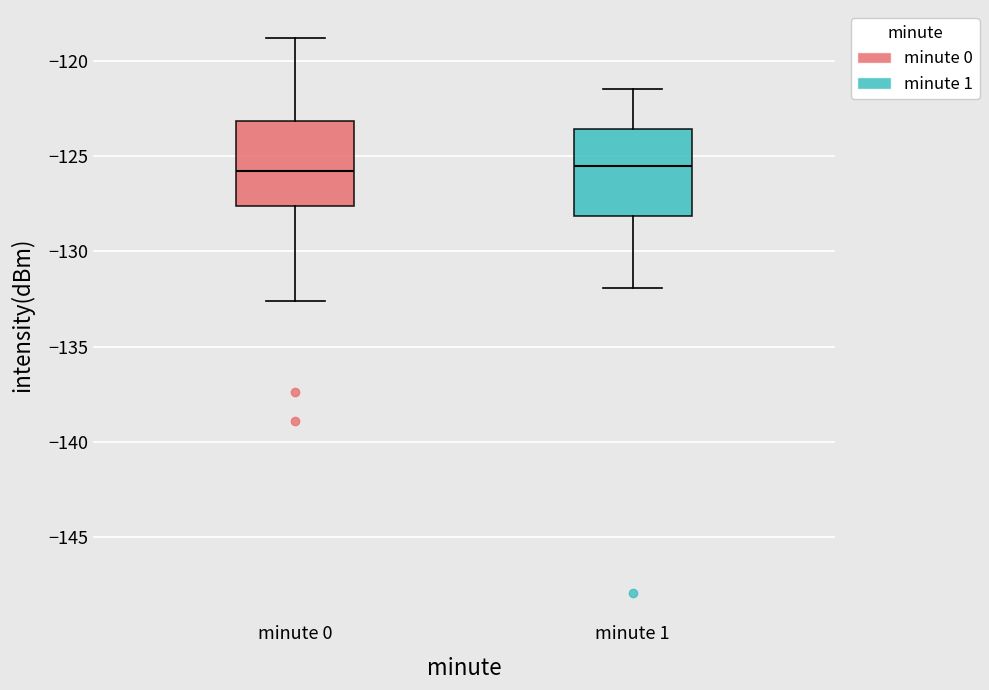

Reading left to right, transcribe this box plot: for each box, give where its median line is, the range the box spans, and where its two whiskers end, as read against the y-axis. The values are not printed on the chart, so give them approximately, as read against the axis.

minute 0: median -126.0, box -127.5 to -123.0, whiskers -132.5 to -119.0
minute 1: median -125.5, box -128.0 to -123.5, whiskers -132.0 to -121.5